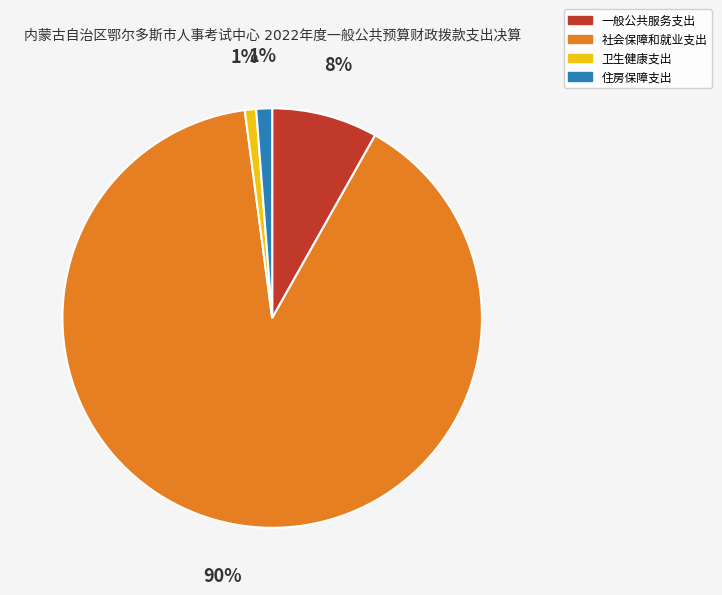

How many segments does this pie chart have?

4